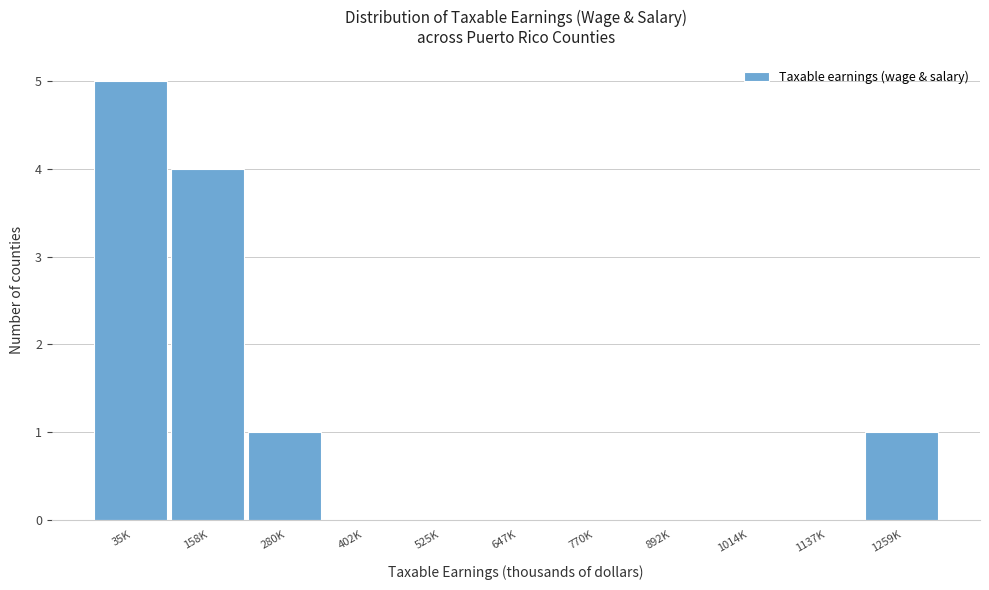

Reading left to right, transcribe all the data shown in this chart.

35K=5	158K=4	280K=1	402K=0	525K=0	647K=0	770K=0	892K=0	1014K=0	1137K=0	1259K=1